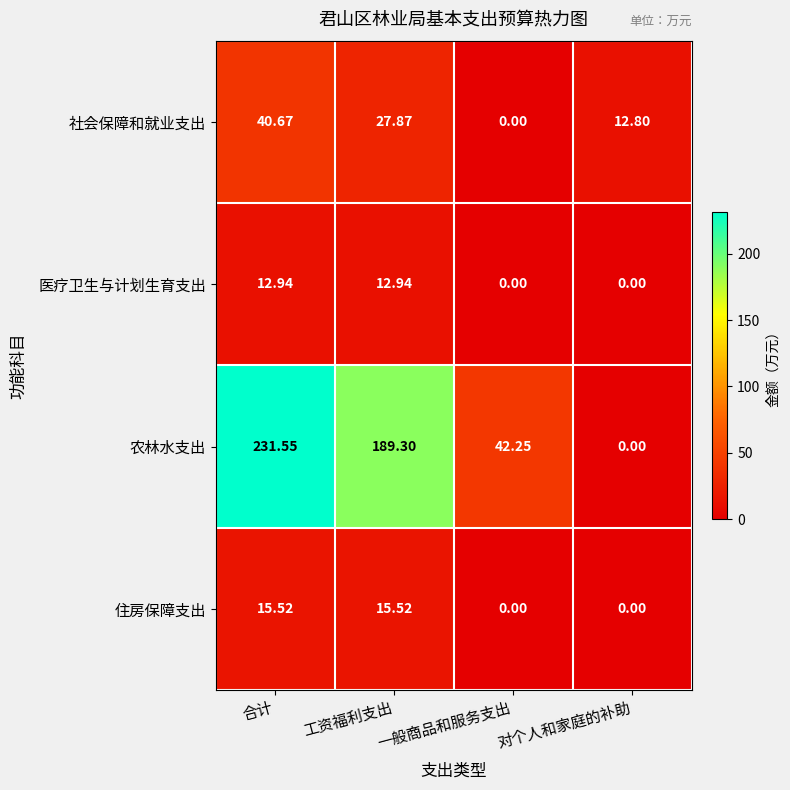

Which series has the widest spread of values?

农林水支出